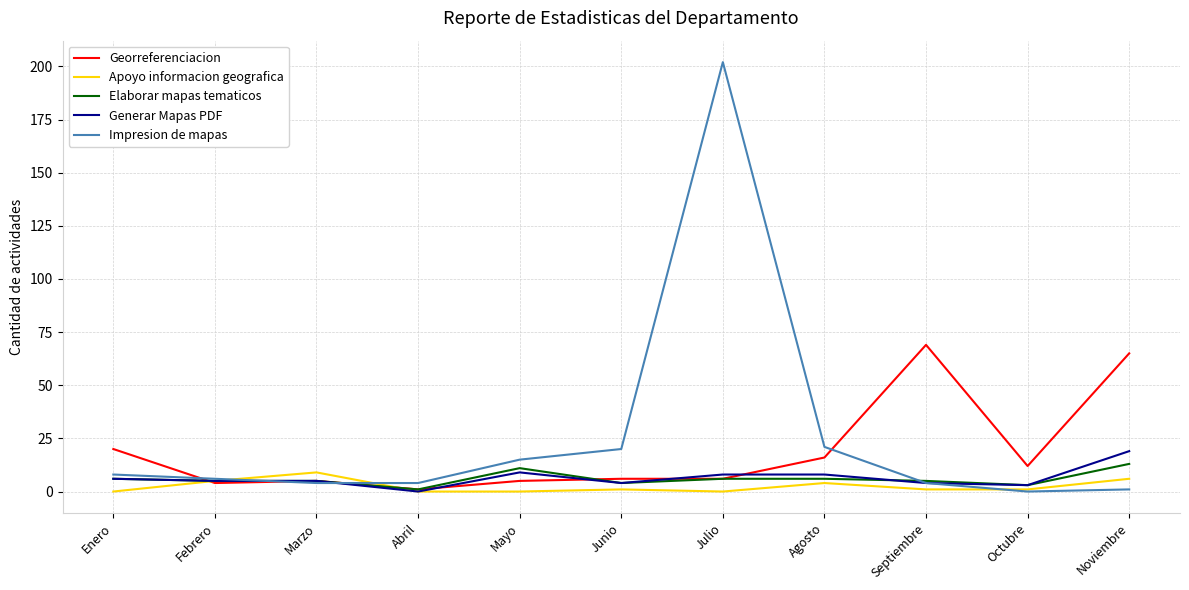

What is the sum of all Apoyo informacion geografica values?

27